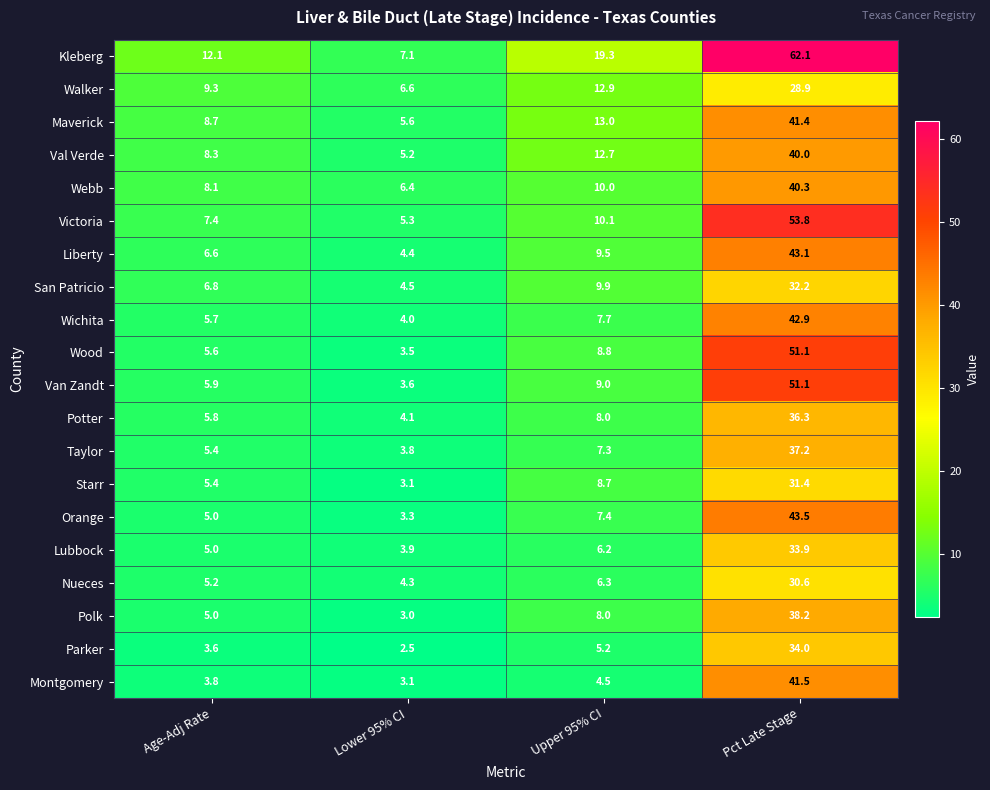

List the labels in order of Nueces value, smallest first.

Lower 95% CI, Age-Adj Rate, Upper 95% CI, Pct Late Stage